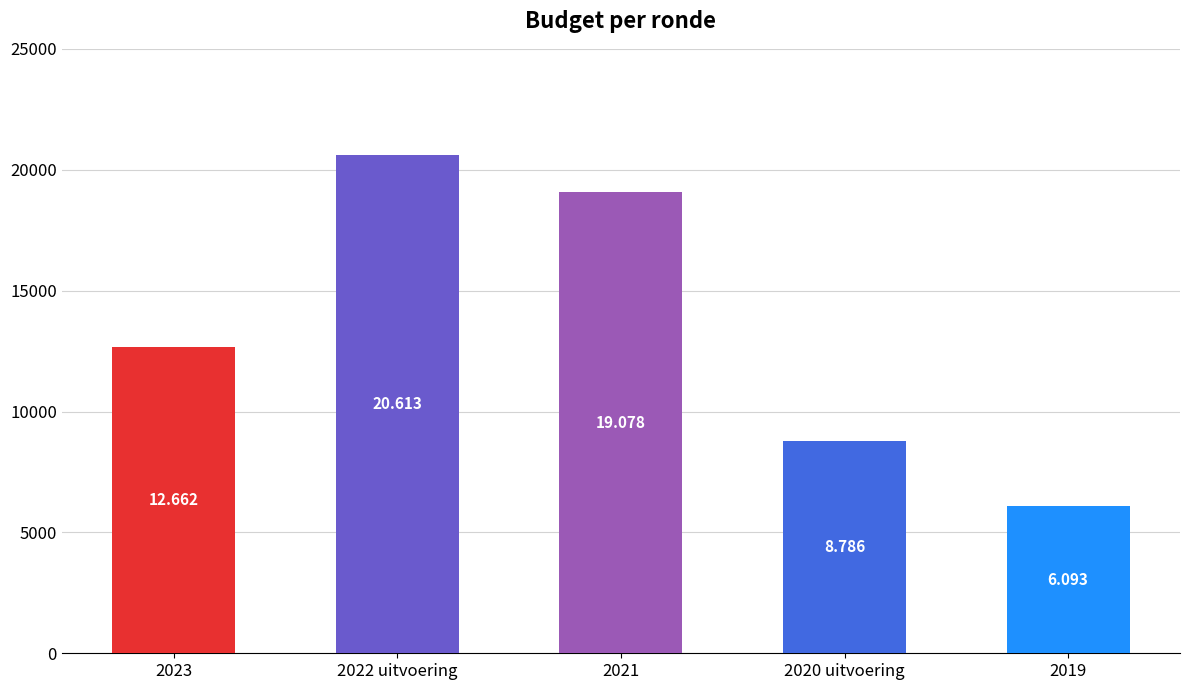

What is the change in value from 2023 to 2022 uitvoering?

+7951